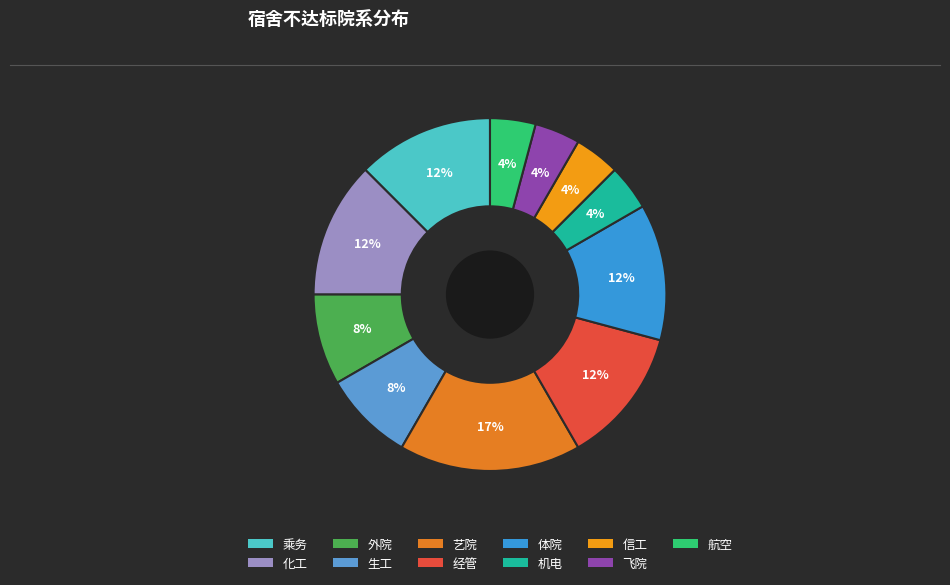

How many slices are in this pie chart?

11